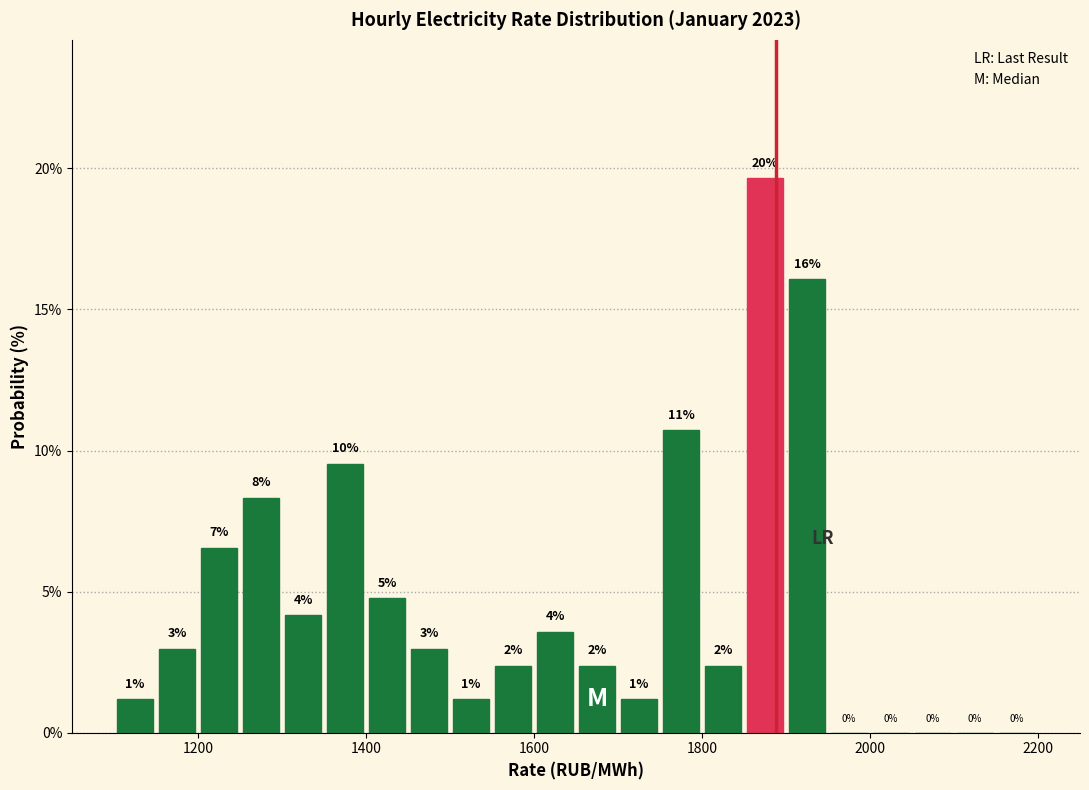

Read against the x-axis, roughly where is the centre of the tallest bar?

1880